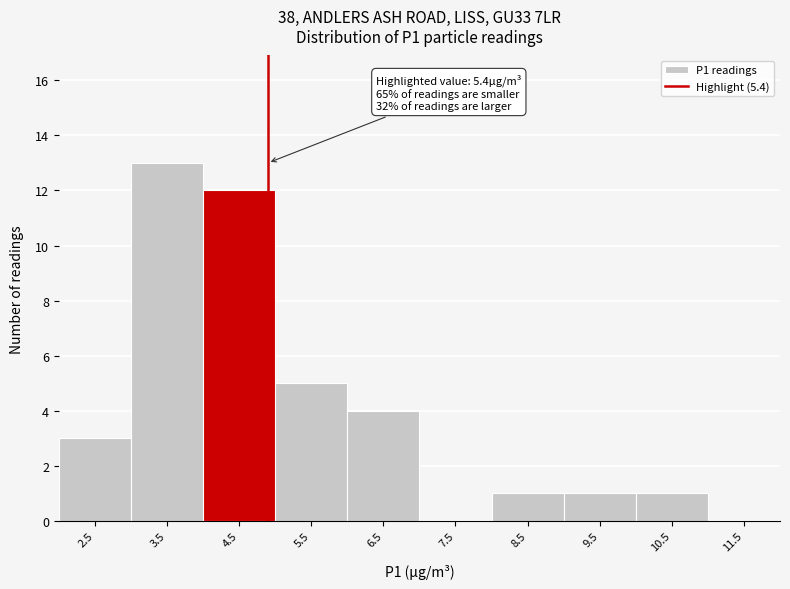

Reading left to right, list all the values displayed in this chart.

2.5=3	3.5=13	4.5=12	5.5=5	6.5=4	7.5=0	8.5=1	9.5=1	10.5=1	11.5=0